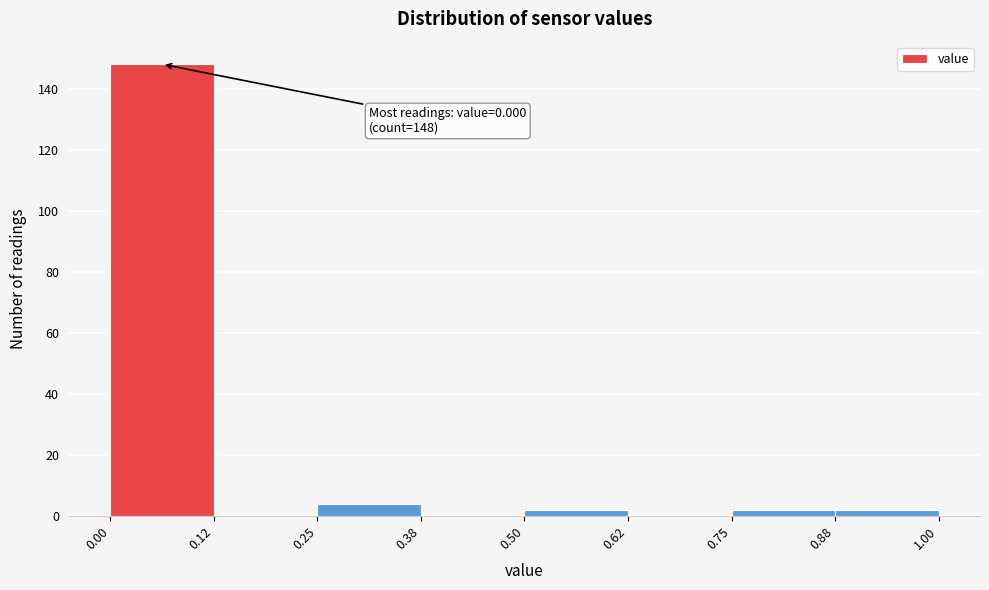

Which range on the x-axis has the tallest bar?

0.00 to 0.12